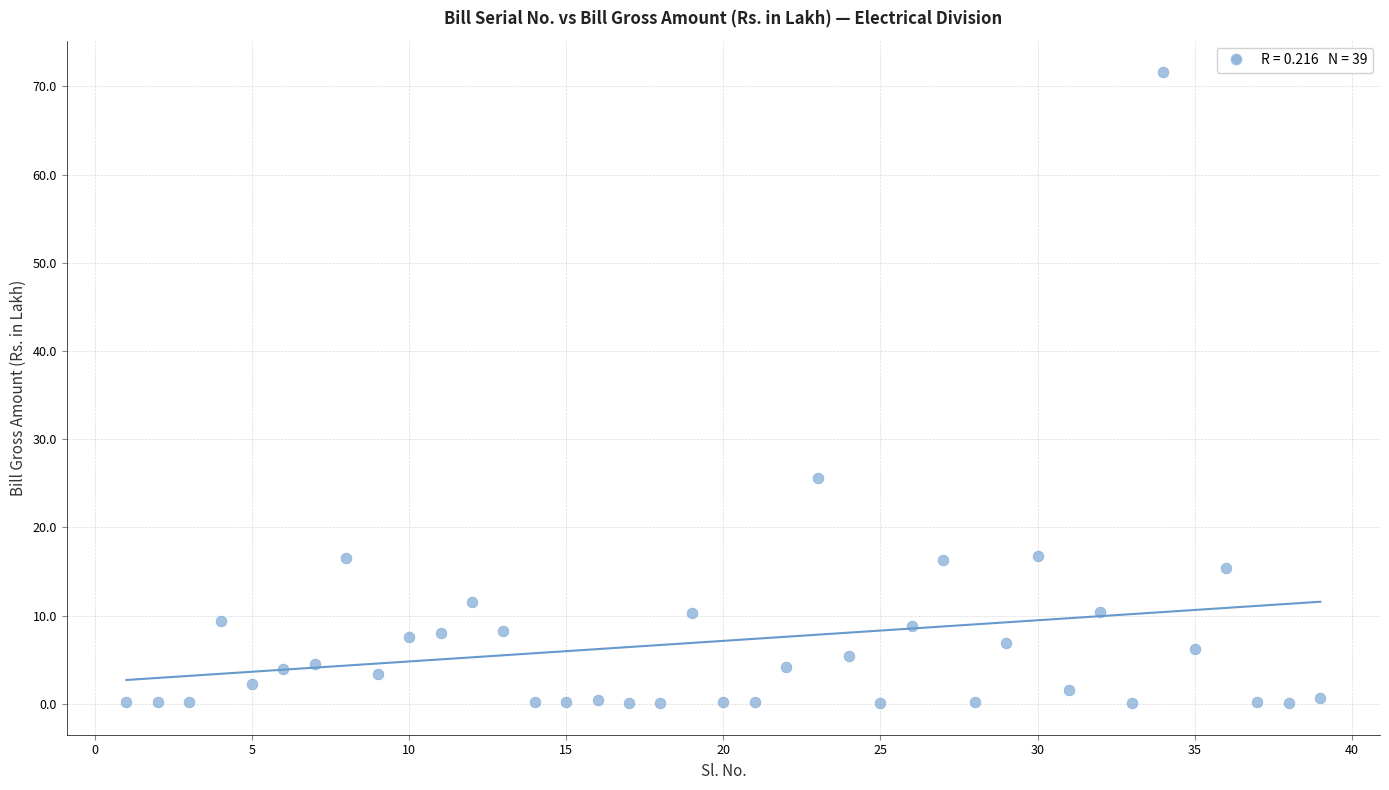

What is the range of Y values (max minus min)?

71.5